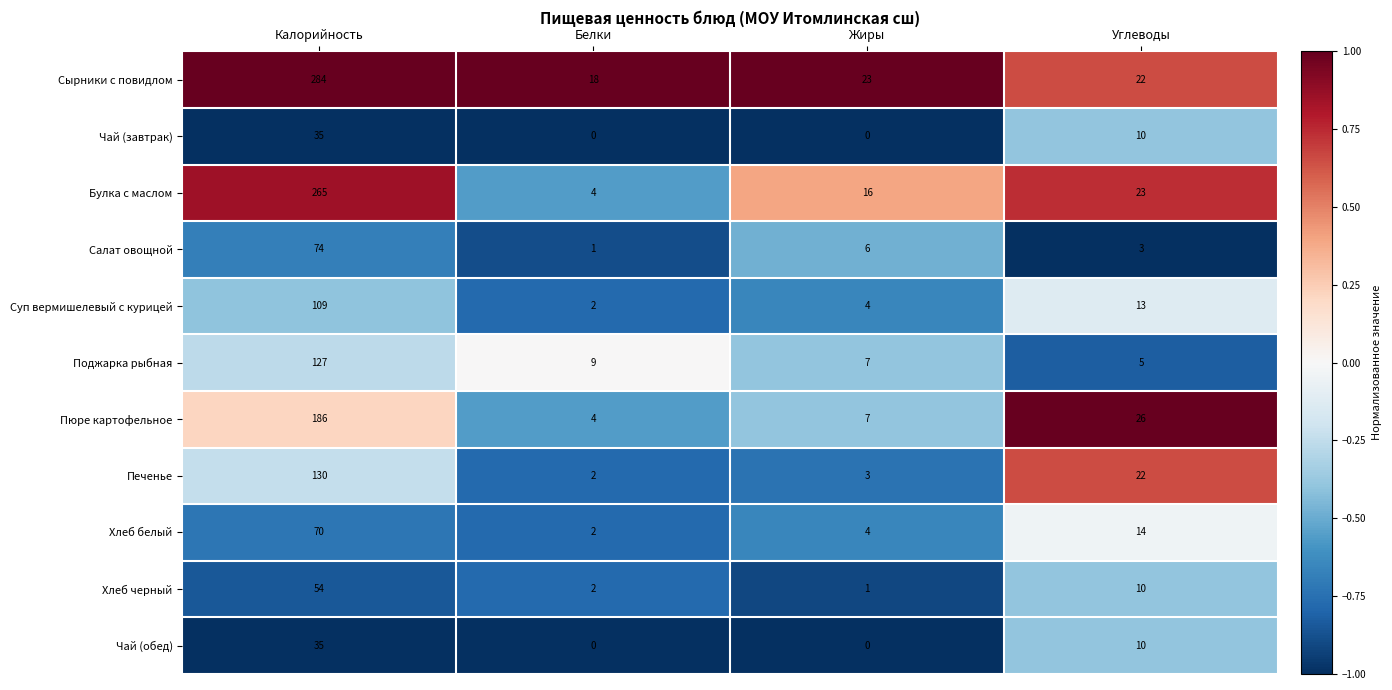

Which series has the largest total across all categories?

Сырники с повидлом